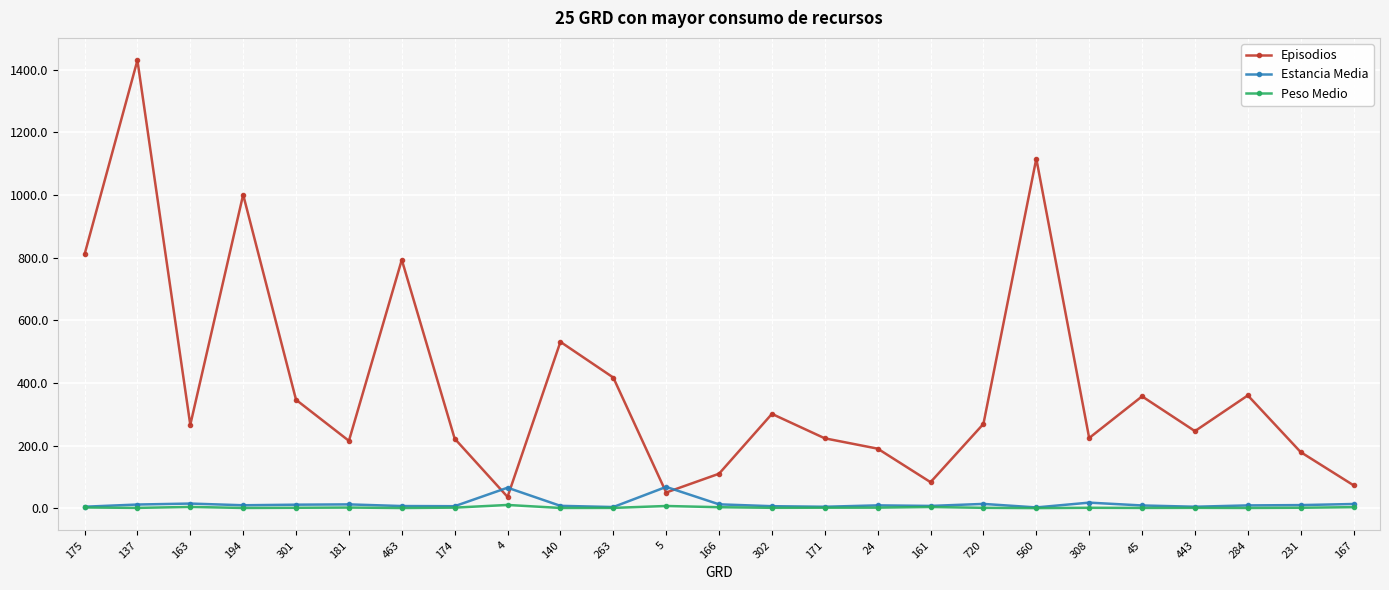

What is the minimum value shown in the chart?

0.2